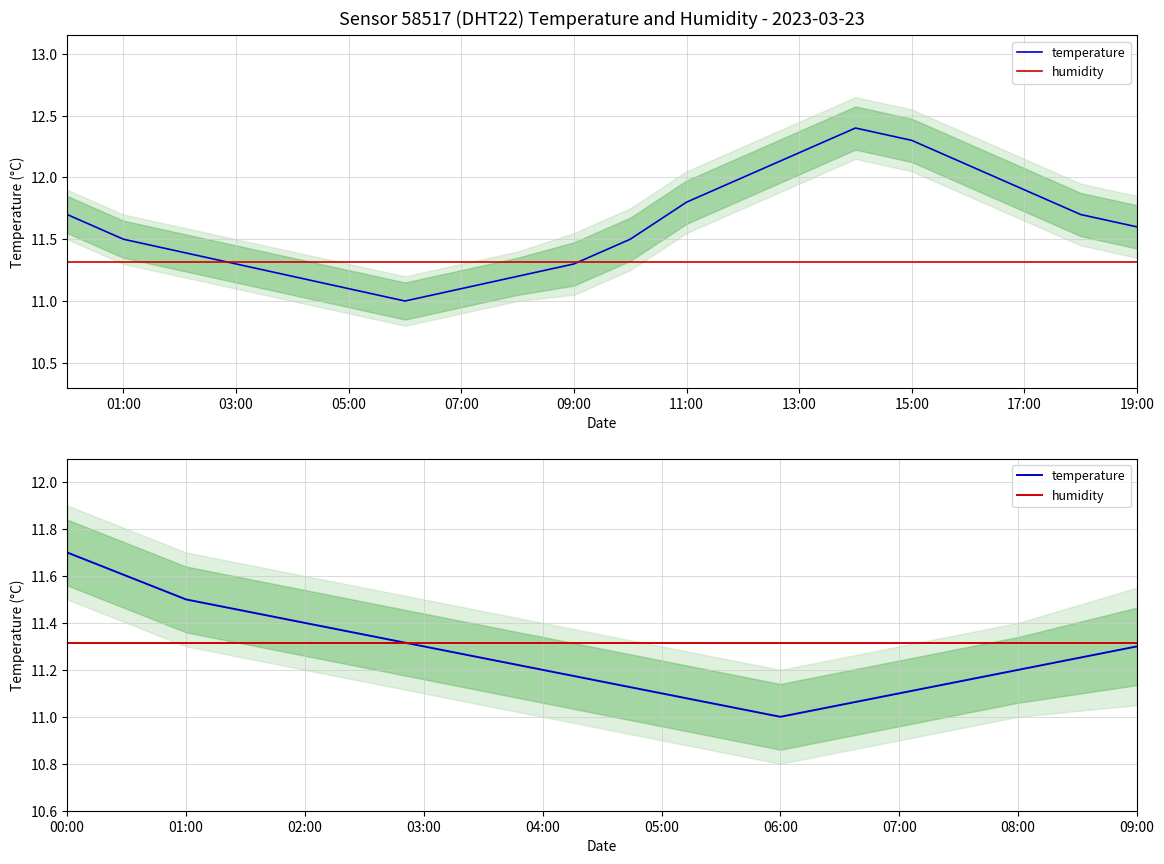

Which series has the largest range (max minus min)?

temperature